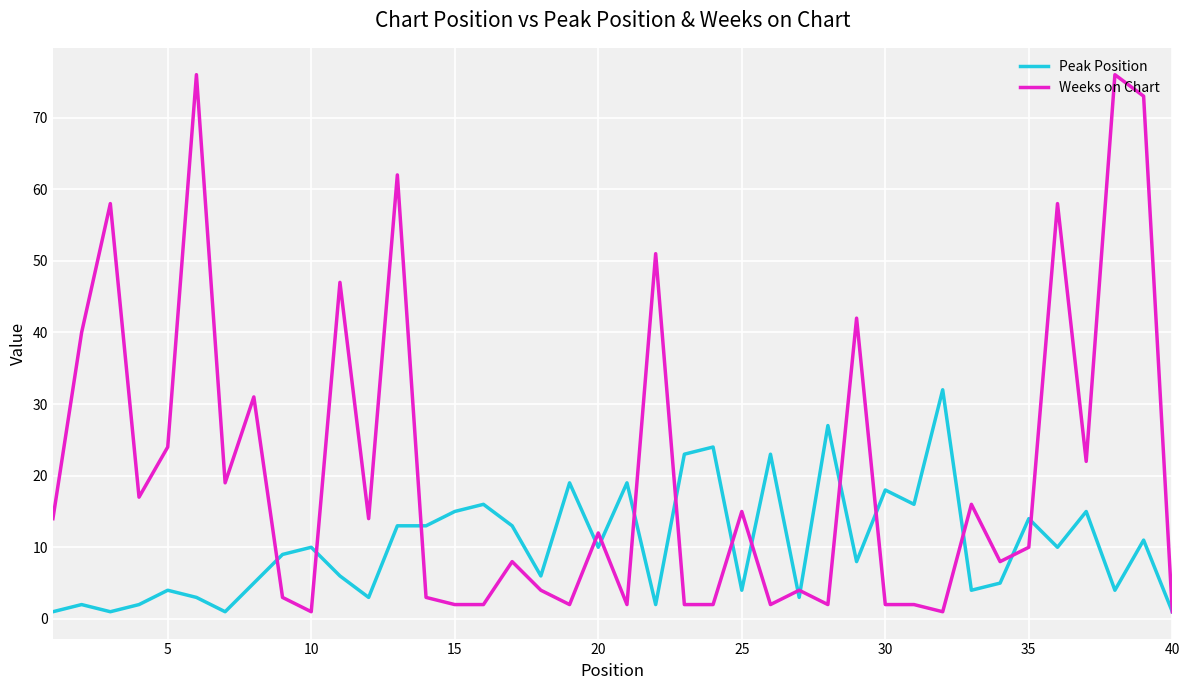

What is the minimum value shown in the chart?

1